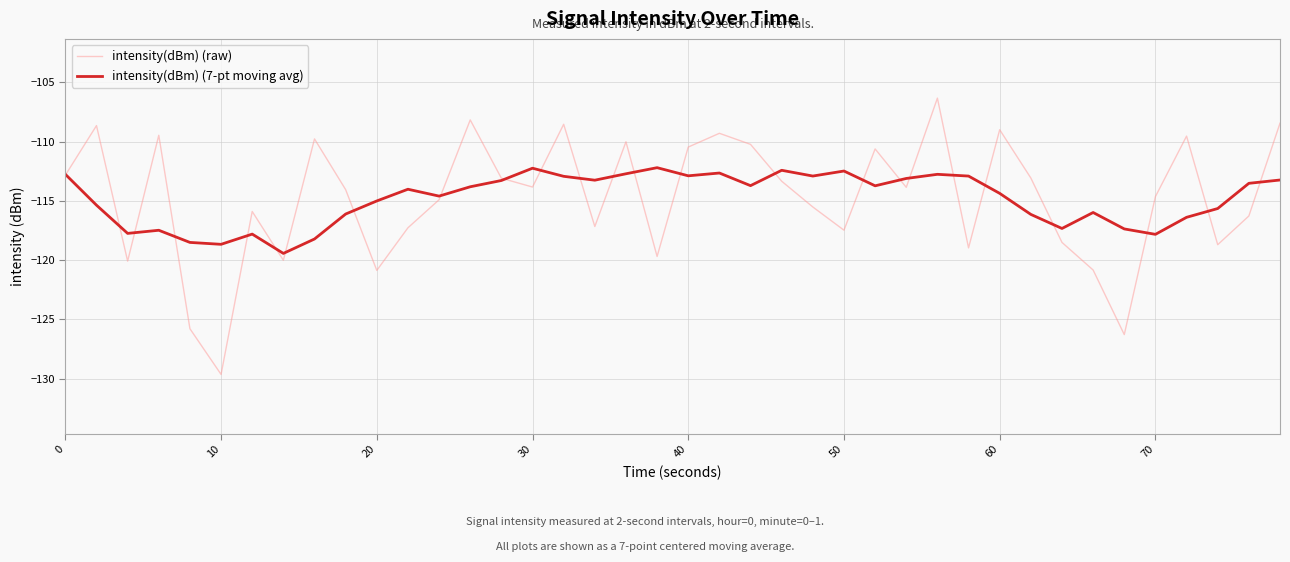

What is the maximum value for intensity(dBm) (raw)?

-106.3